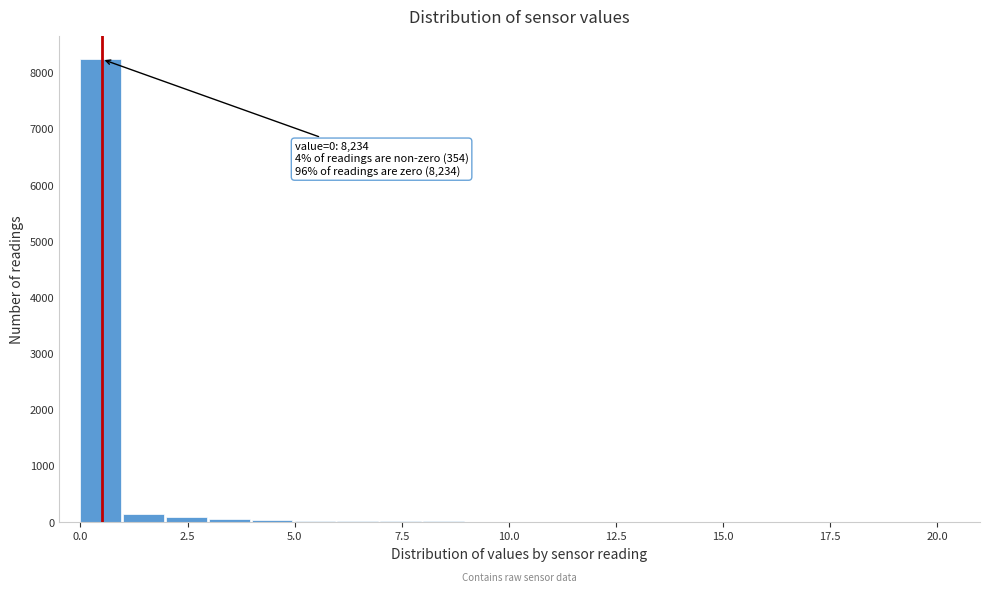

Read against the x-axis, roughly where is the centre of the tallest bar?

0.5